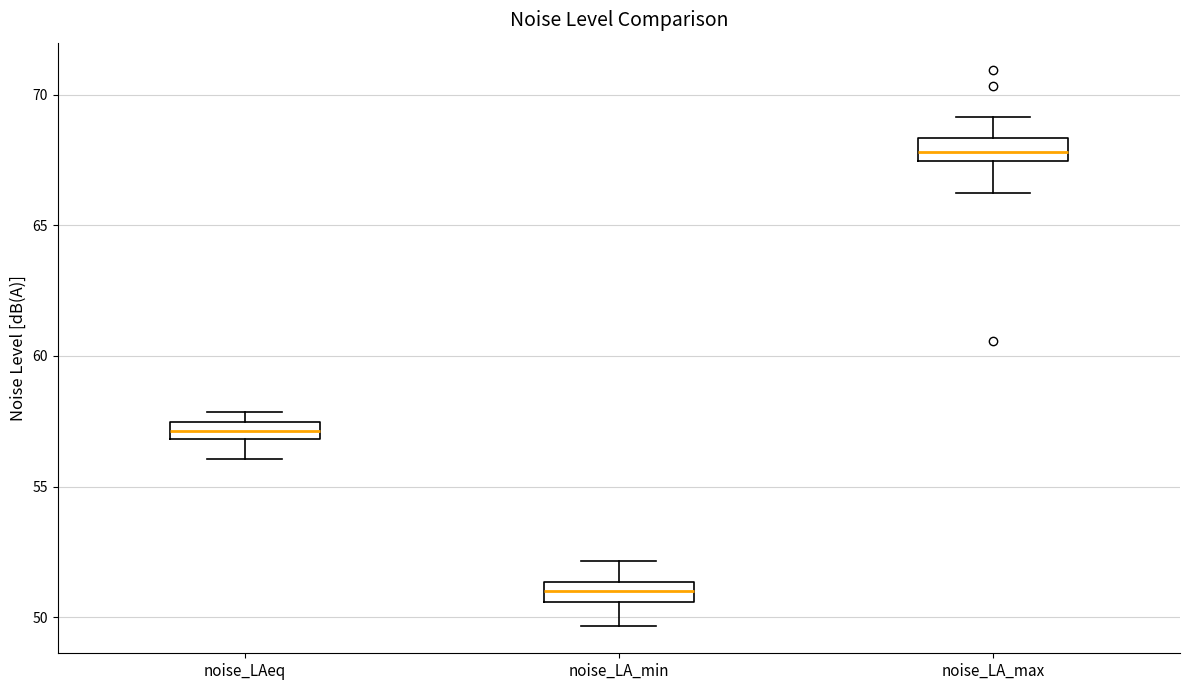

Where is the lower edge of the box for noise_LA_max on the y-axis? The values are not printed on the chart, so give them approximately, as read against the axis.

67.5